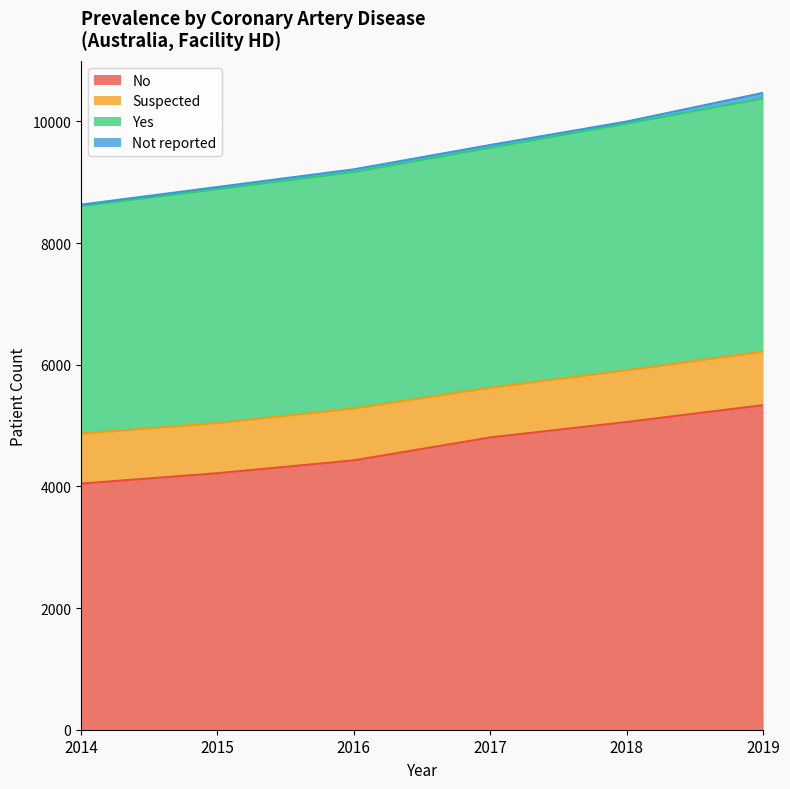

Where does the Yes series first go above 9613?

2018